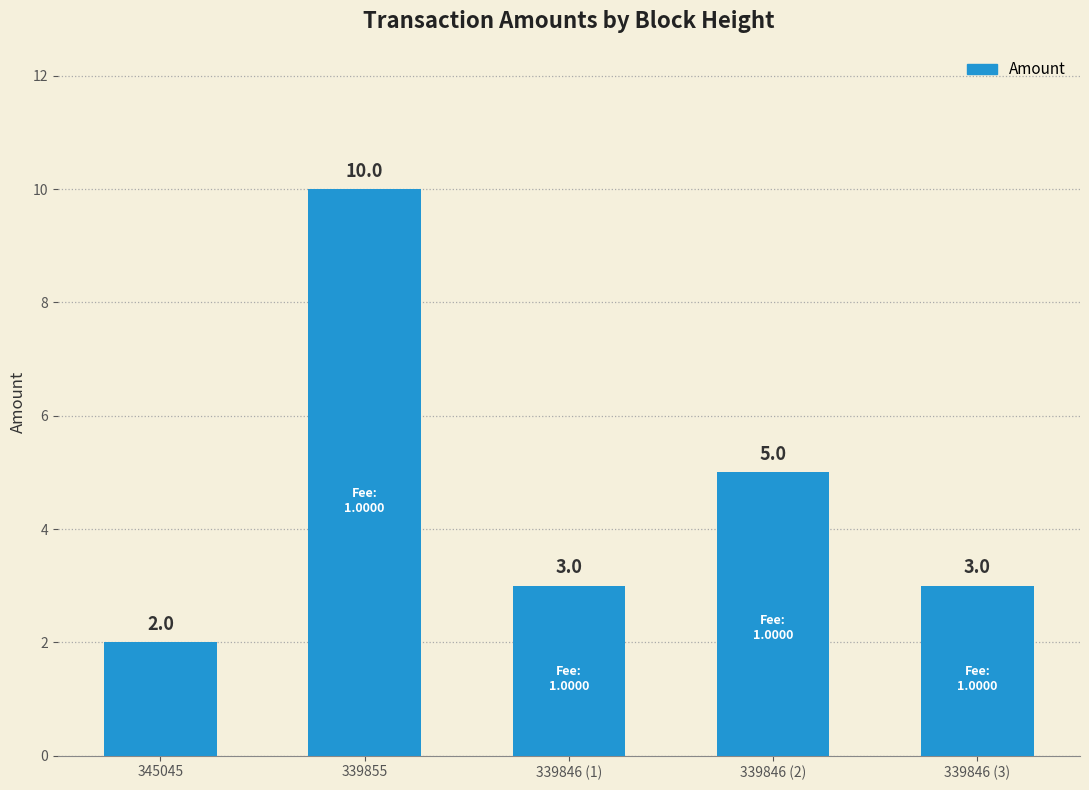

What is the label of the 2nd bar from the right?

339846 (2)